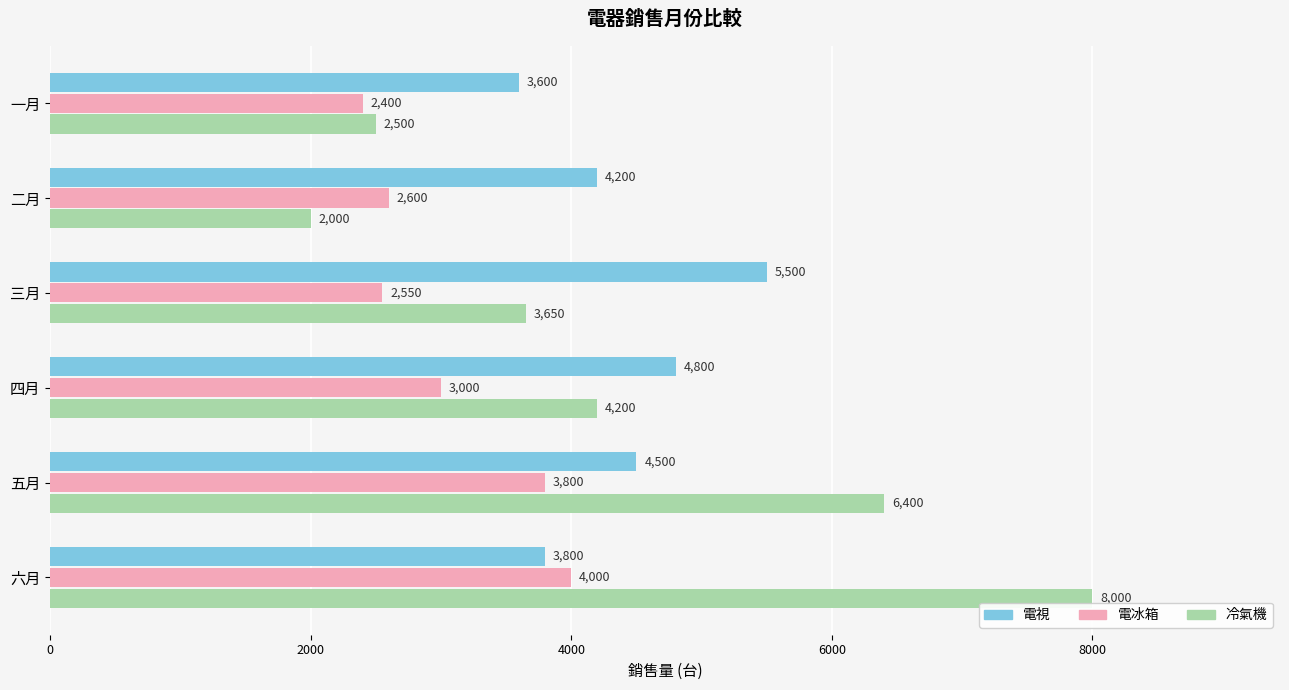

What is the difference between the second highest and second lowest values in the 電冰箱 series?

1250